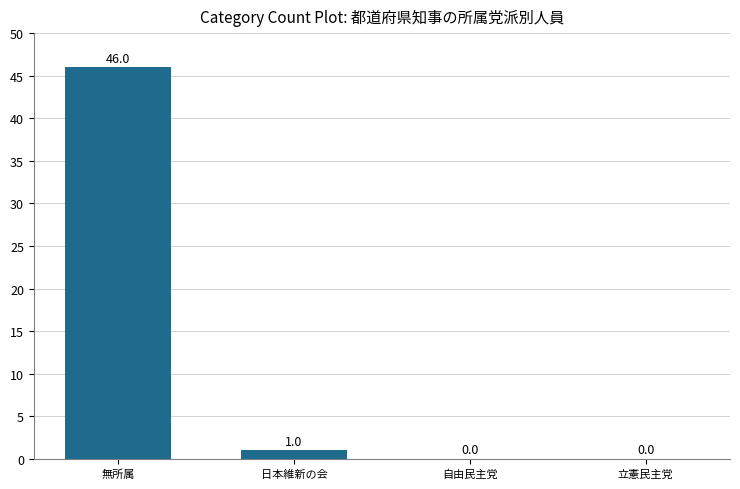

The chart shows a value of 0 at 自由民主党. True or false?

True